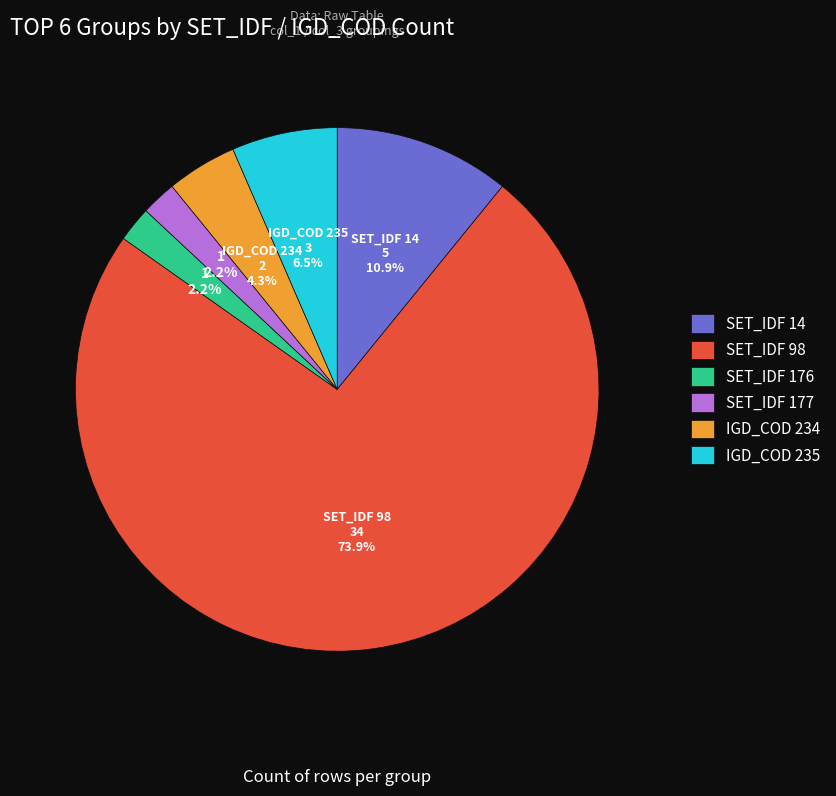

What is the ratio of the value at SET_IDF 177 to the value at IGD_COD 235?

0.3